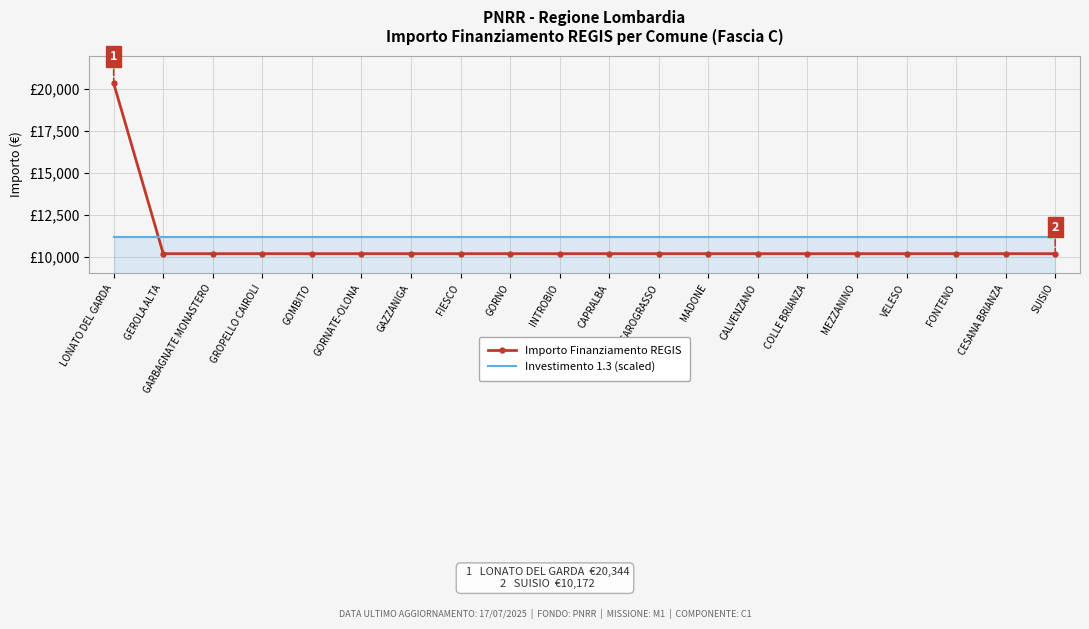

What are all the series names shown in the legend?

Importo Finanziamento REGIS, Investimento 1.3 (scaled)